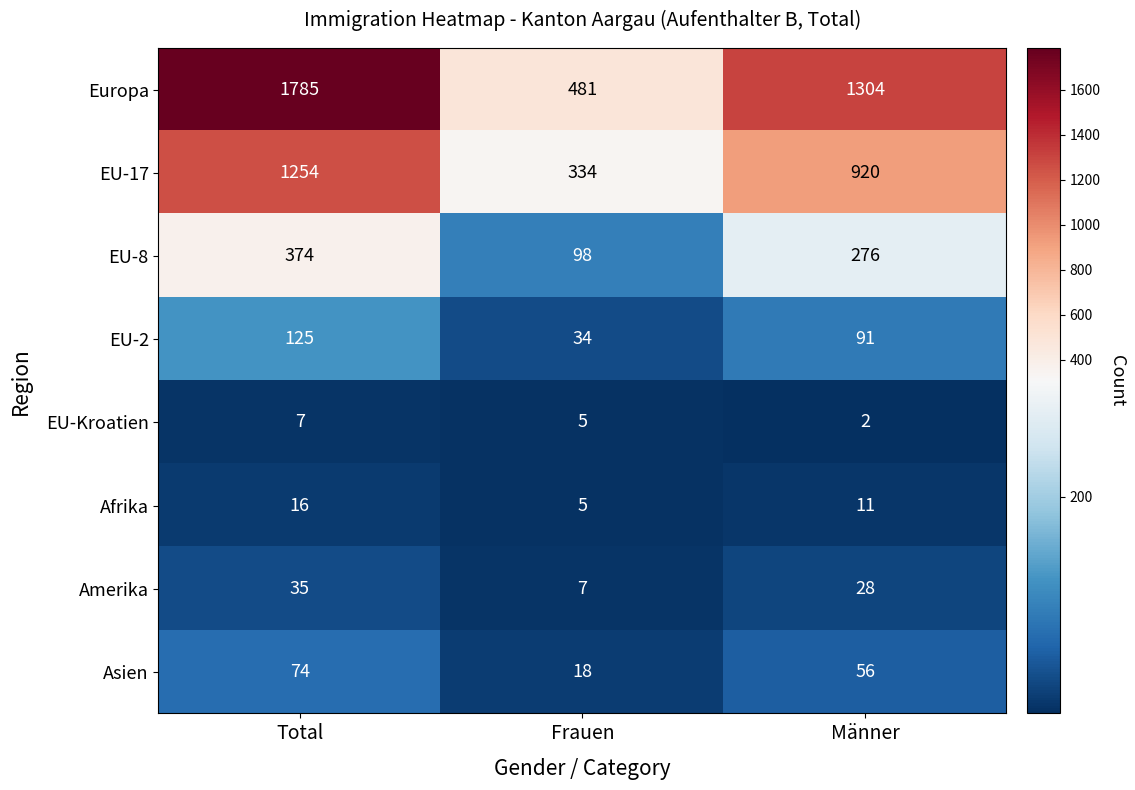

What is the total value across all series at Total?

3670